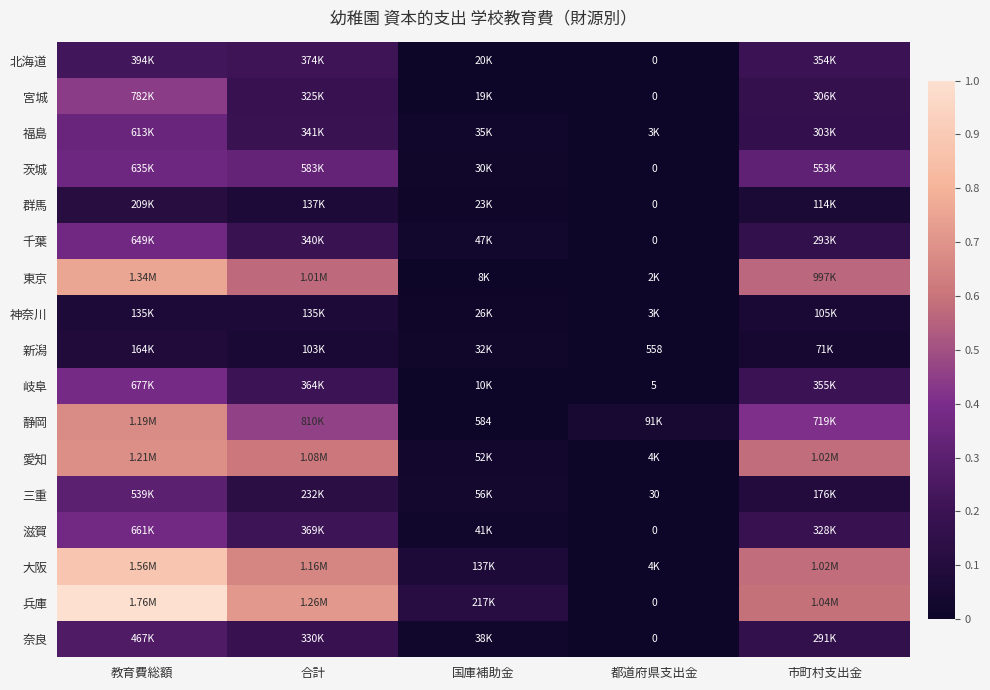

Count the 群馬 values in the range 0 to 1.

5